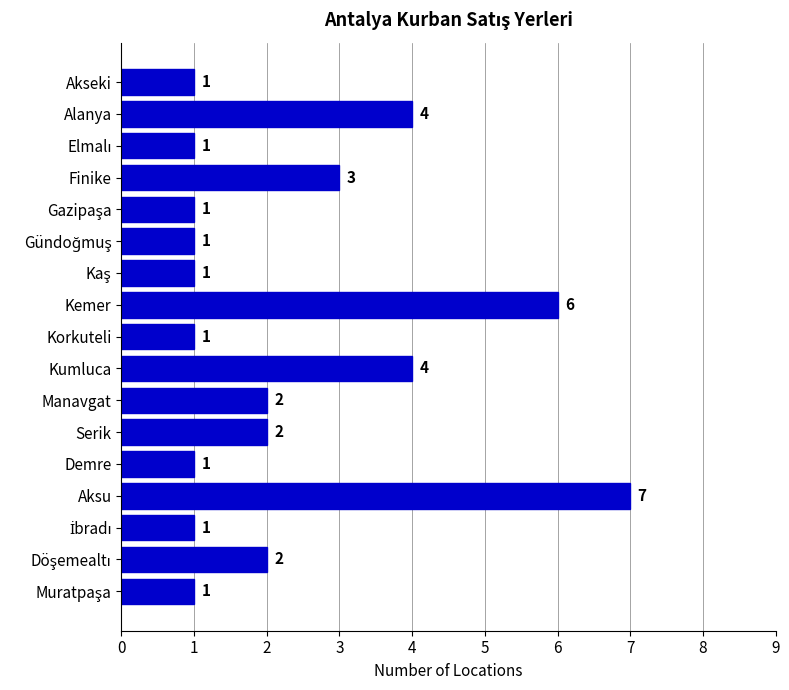

Is it true that the value at Korkuteli is 0?

False